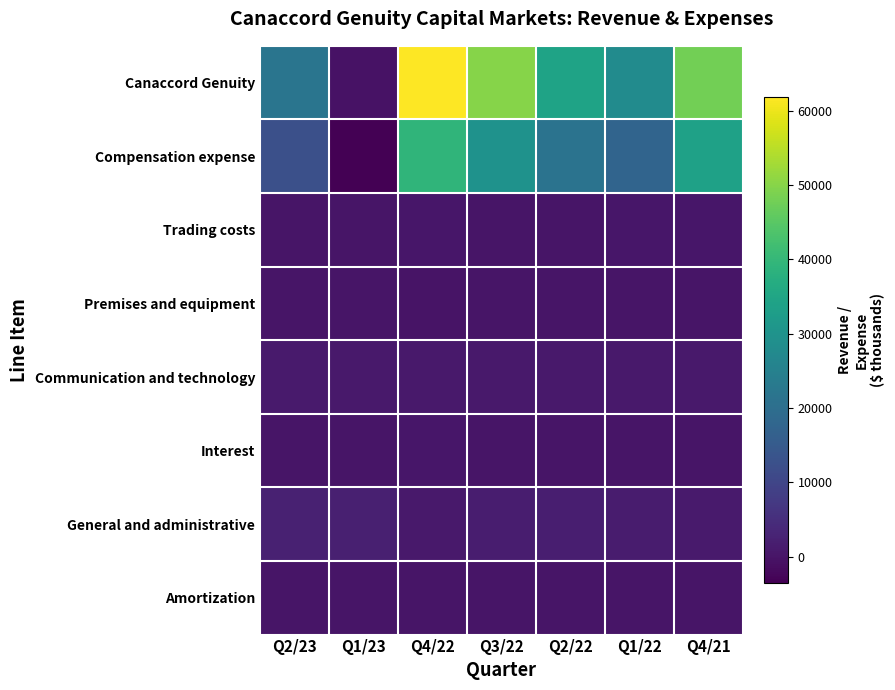

What is the smallest value displayed?

-3546